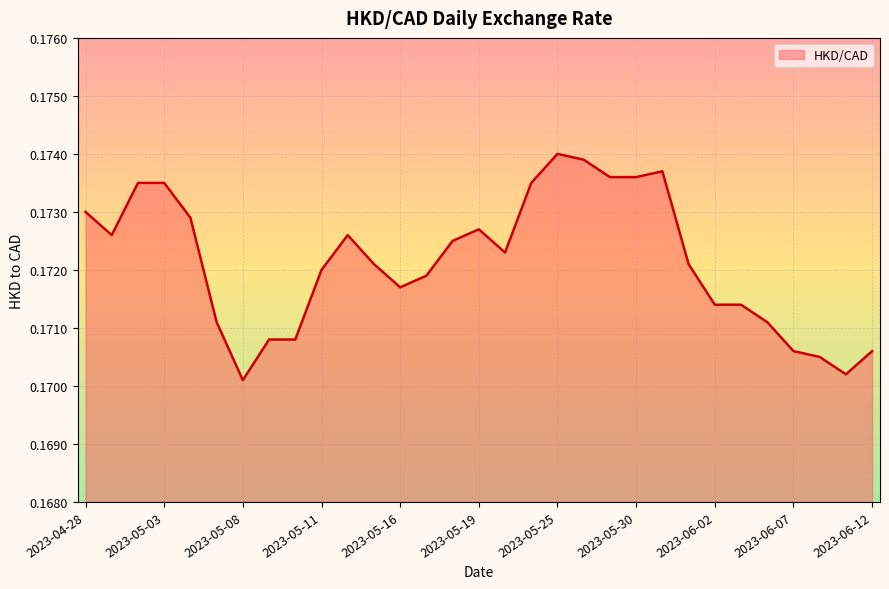

Rank the categories by value from lowest to highest.

2023-05-08, 2023-06-09, 2023-06-08, 2023-06-07, 2023-06-12, 2023-05-09, 2023-05-10, 2023-05-05, 2023-06-06, 2023-06-02, 2023-06-05, 2023-05-16, 2023-05-17, 2023-05-11, 2023-05-15, 2023-06-01, 2023-05-23, 2023-05-18, 2023-05-01, 2023-05-12, 2023-05-19, 2023-05-04, 2023-04-28, 2023-05-02, 2023-05-03, 2023-05-24, 2023-05-29, 2023-05-30, 2023-05-31, 2023-05-26, 2023-05-25